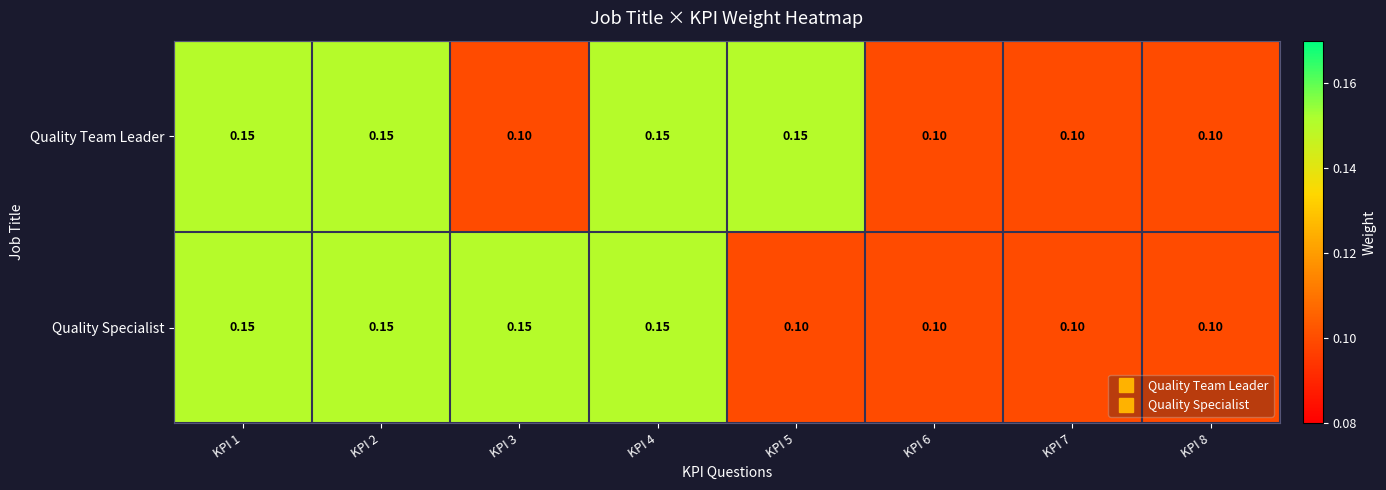

How many distinct data groups are displayed?

2